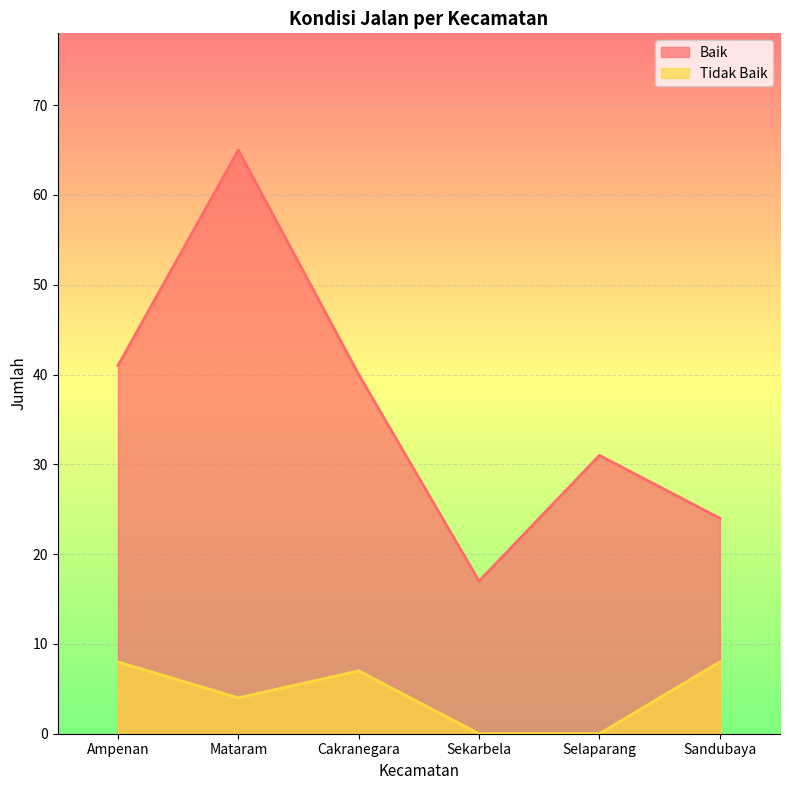

What is the difference between the maximum and second lowest values in the Baik series?

41